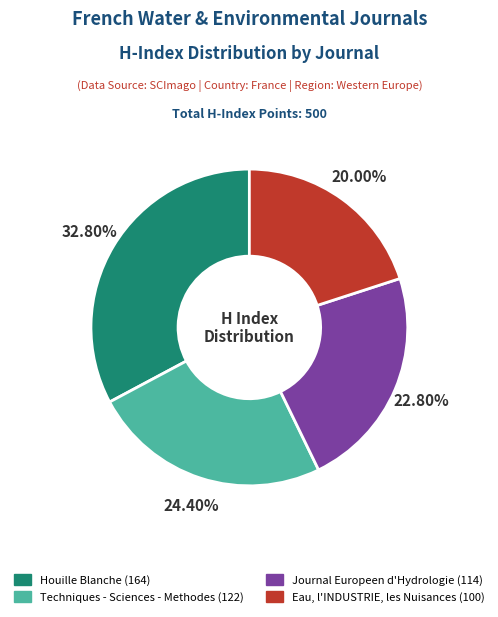

Count the number of slices in the pie.

4